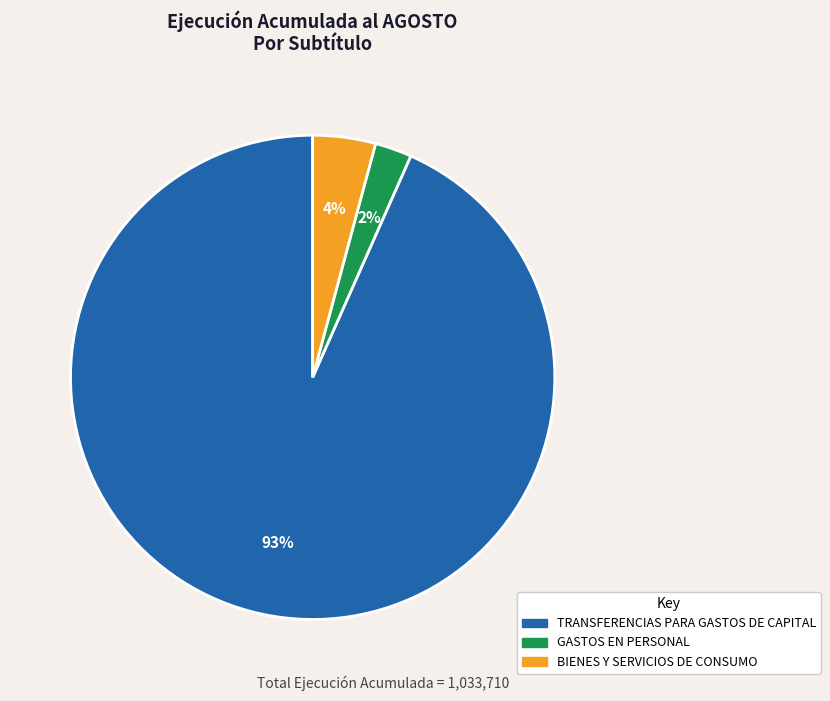

Is there a majority slice in this chart?

Yes